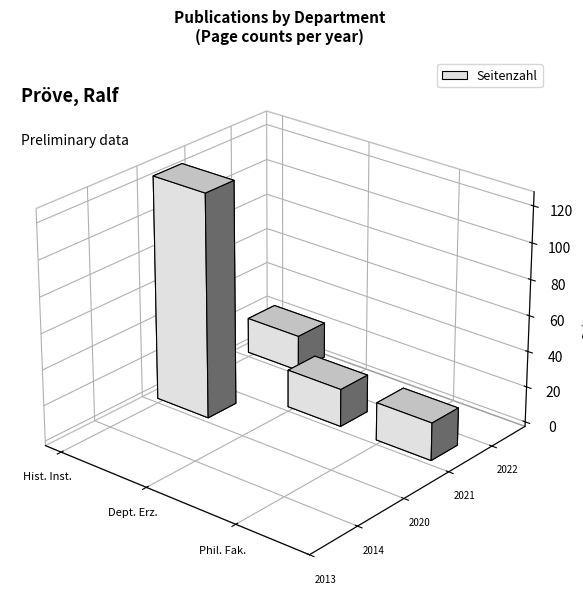

Is it true that the value at Historisches Institut is 8?

False